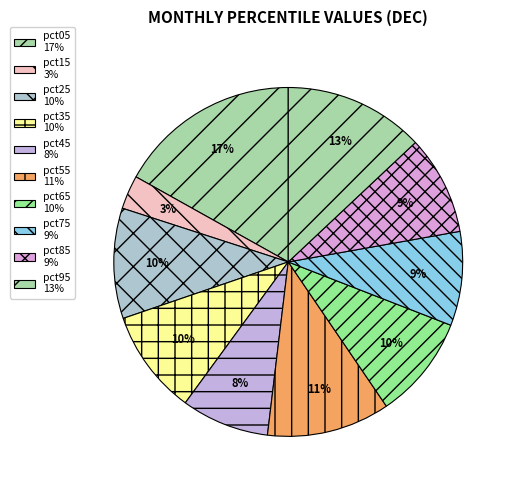

How many segments does this pie chart have?

10